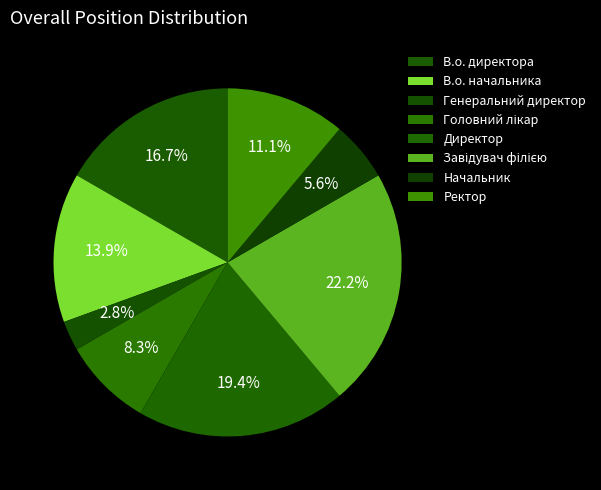

How much of the chart is everything except В.о. директора?

83.3%